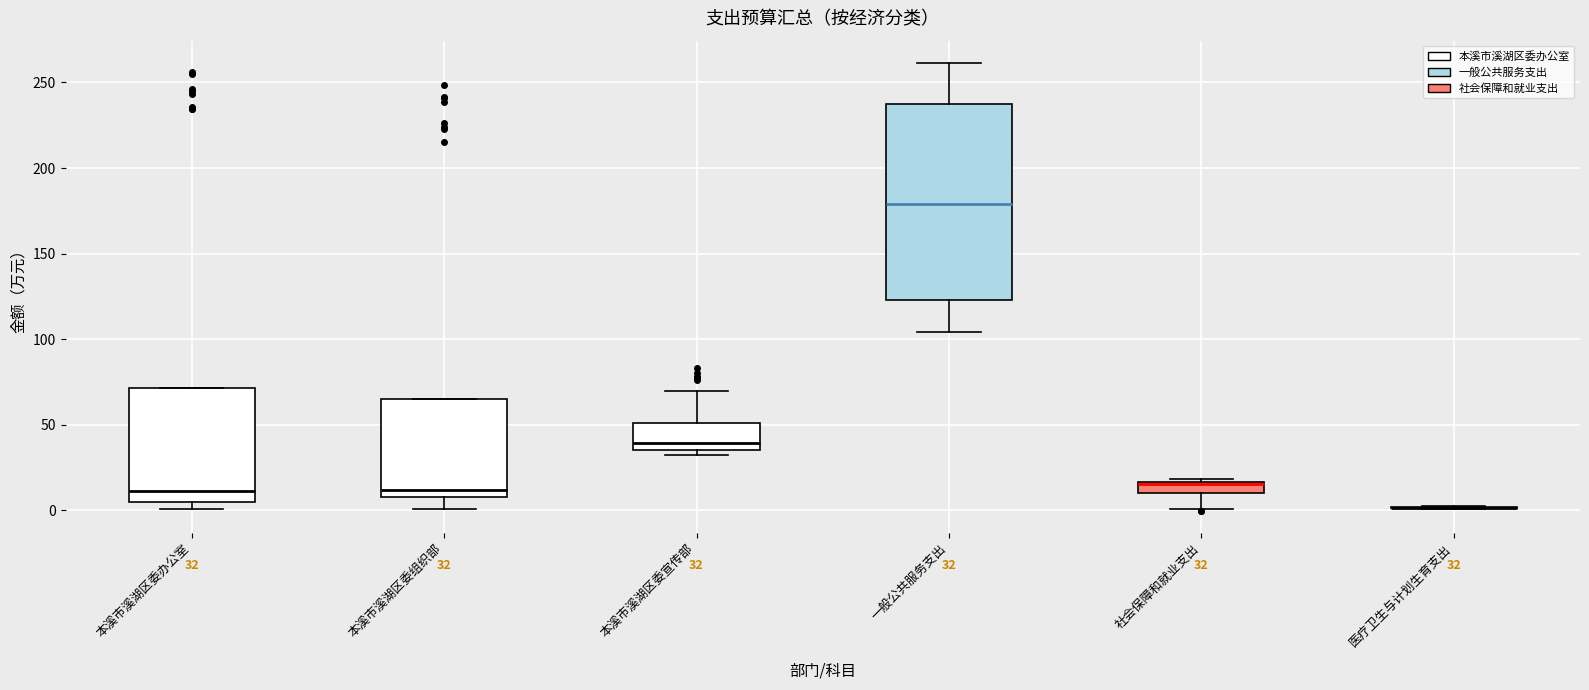

Which box is the tallest, from its lower edge to its upper edge?

一般公共服务支出